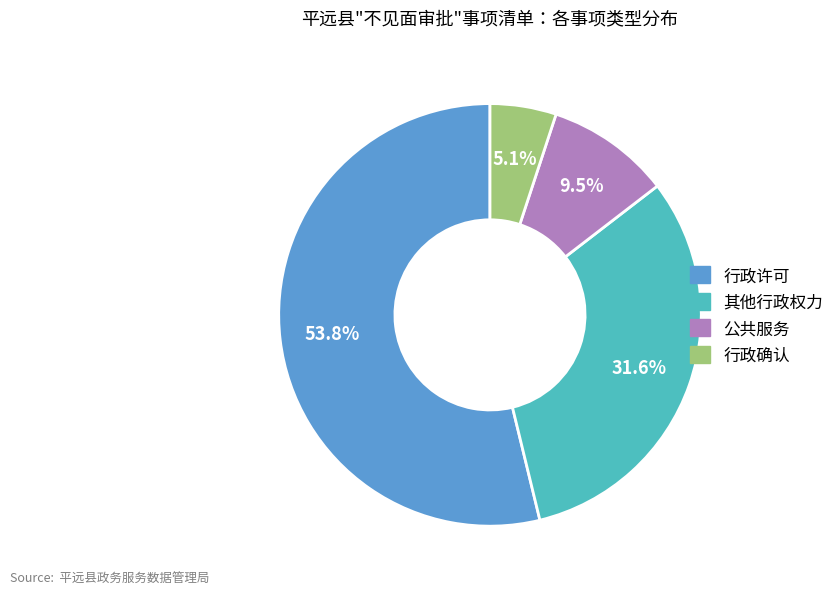

What percentage is the 行政确认 slice, to the nearest percent?

5%